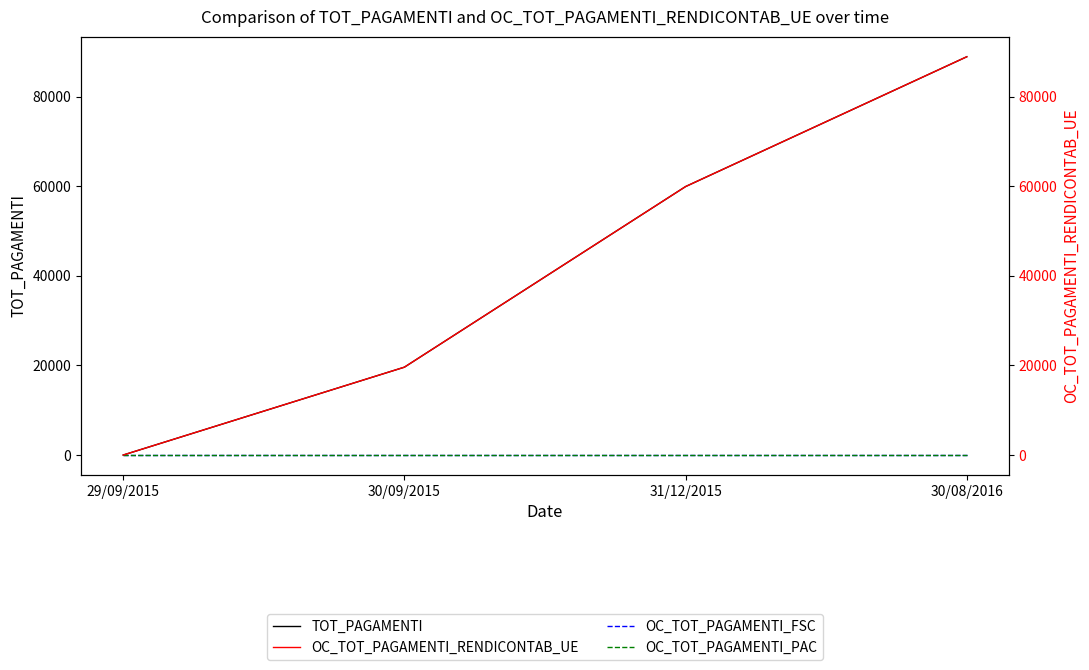

What is the total value across all series at 30/08/2016?

177892.4